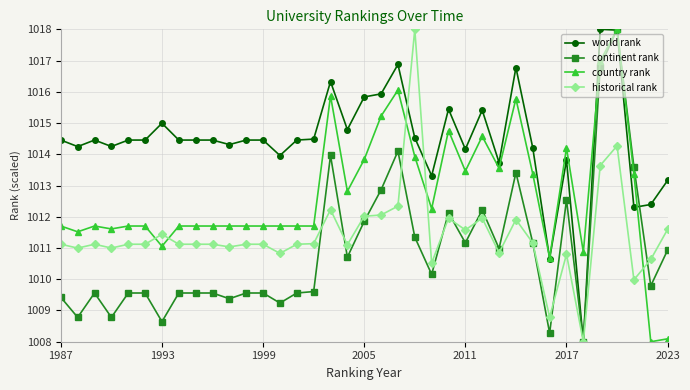

True or false: historical rank and country rank cross at least once.

True